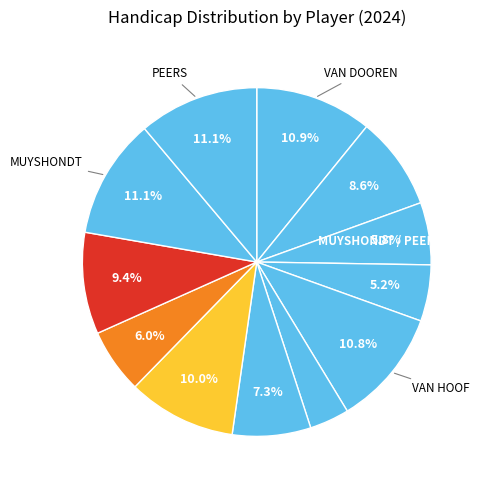

How many segments does this pie chart have?

12